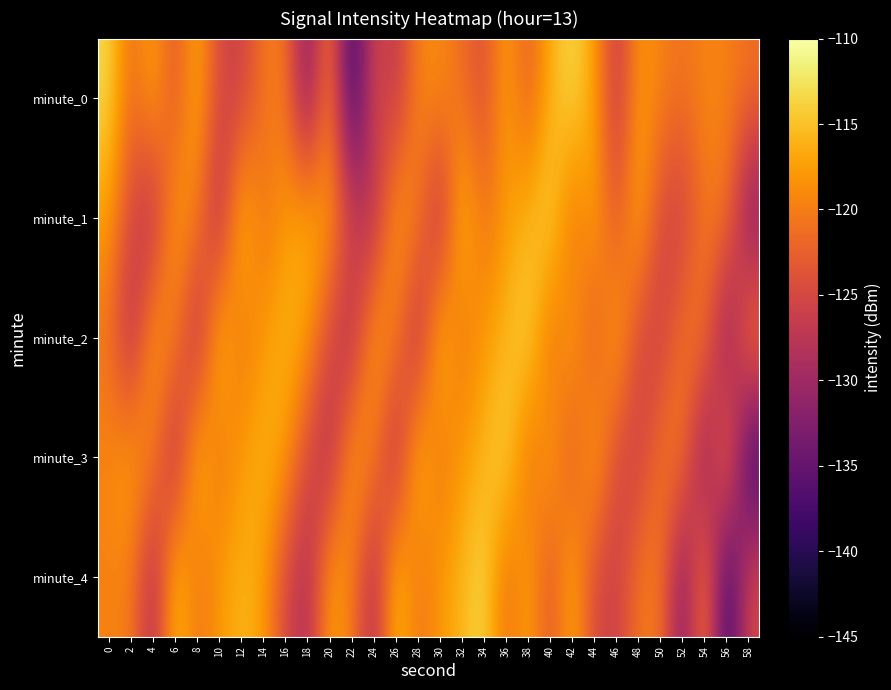

What is the spread (max minus min) of values at 42?

11.0